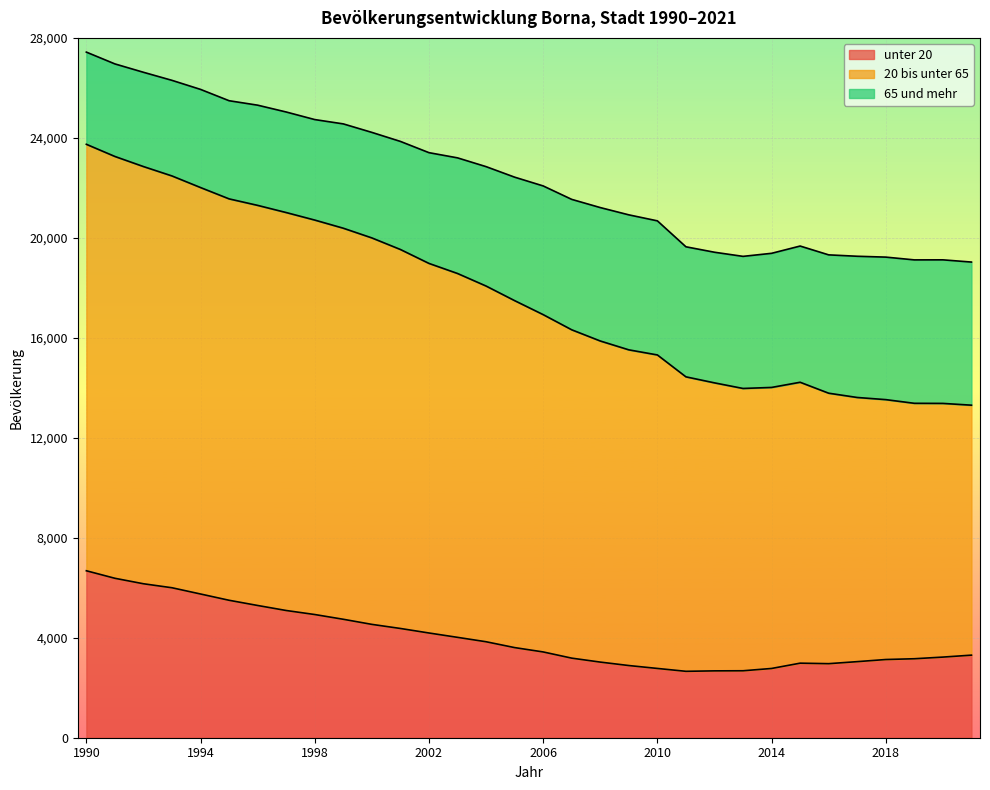

True or false: 20 bis unter 65 has a value of 6232 at 2010.

False